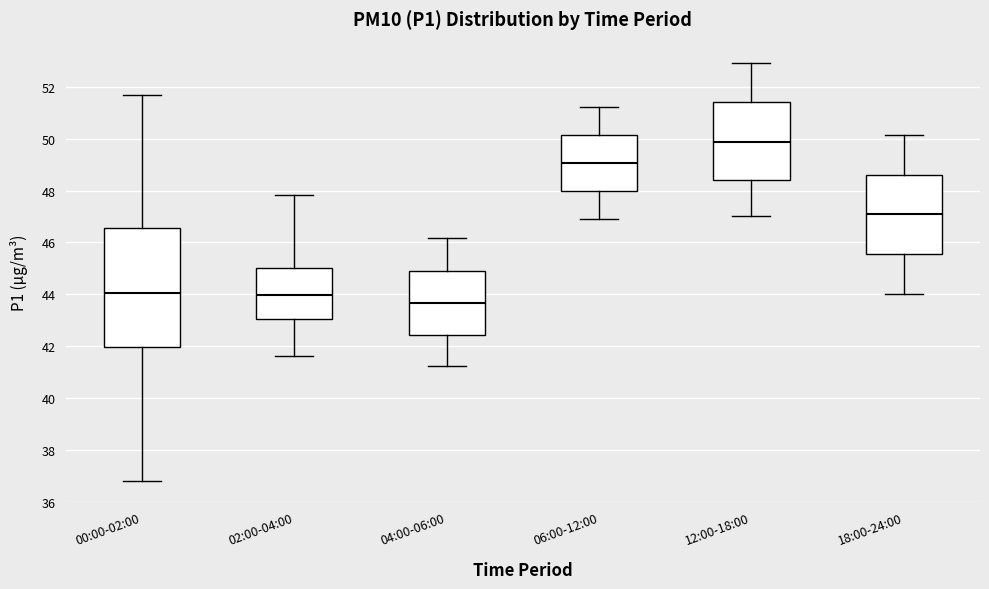

Reading left to right, read every box against the y-axis: the position of its median line, the range the box covers, and the ends of its whiskers. The values are not printed on the chart, so give them approximately, as read against the axis.

00:00-02:00: median 44.0, box 42.0 to 46.6, whiskers 36.8 to 51.6
02:00-04:00: median 44.0, box 43.0 to 45.0, whiskers 41.6 to 47.8
04:00-06:00: median 43.6, box 42.4 to 44.8, whiskers 41.2 to 46.2
06:00-12:00: median 49.0, box 48.0 to 50.2, whiskers 47.0 to 51.2
12:00-18:00: median 49.8, box 48.4 to 51.4, whiskers 47.0 to 53.0
18:00-24:00: median 47.0, box 45.6 to 48.6, whiskers 44.0 to 50.2